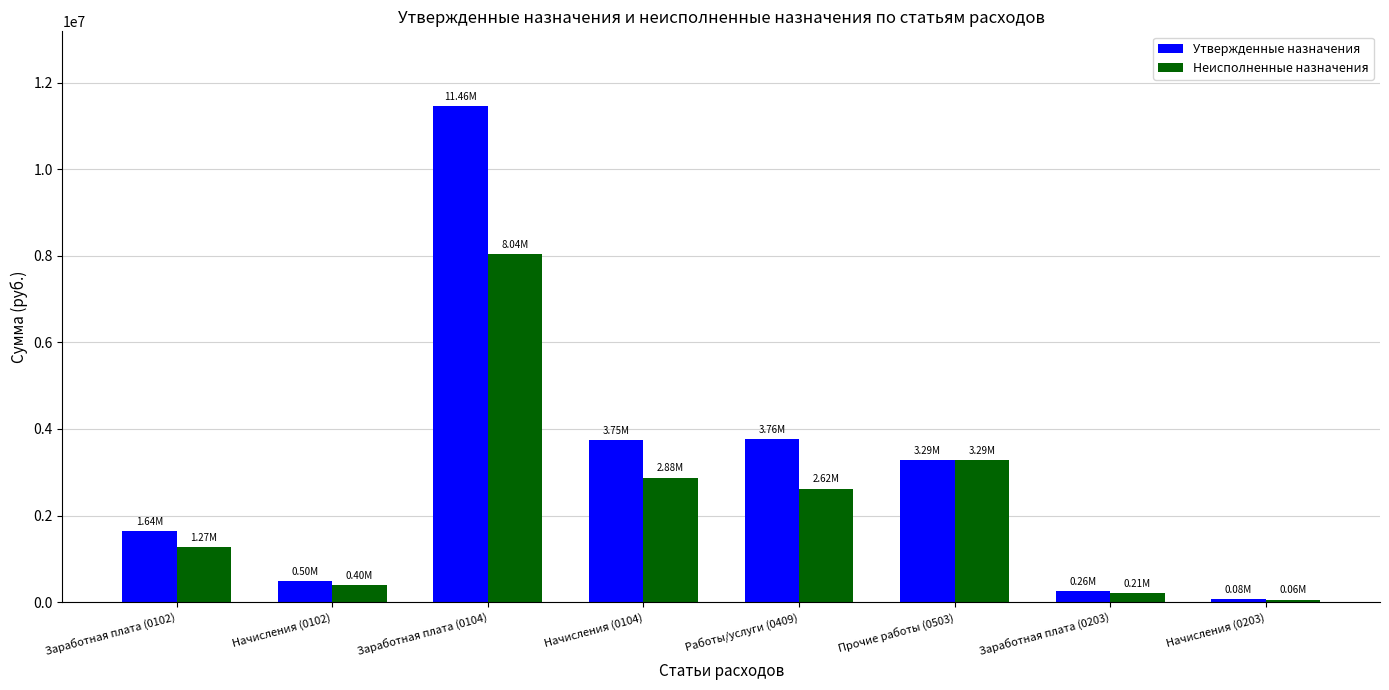

Which category has the lowest value in the Утвержденные назначения series?

Начисления (0203)